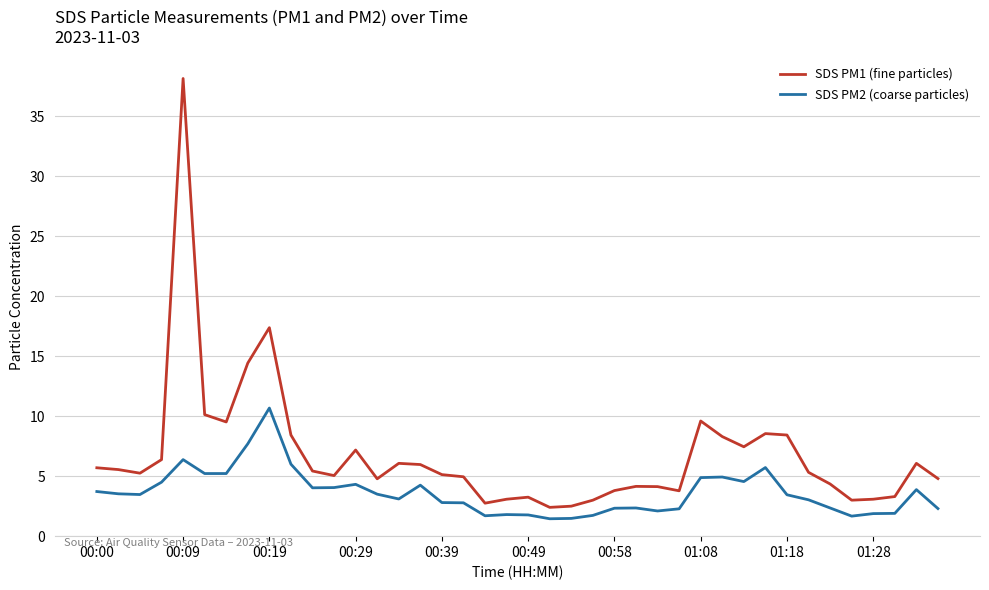

Which series has the widest spread of values?

SDS PM1 (fine particles)